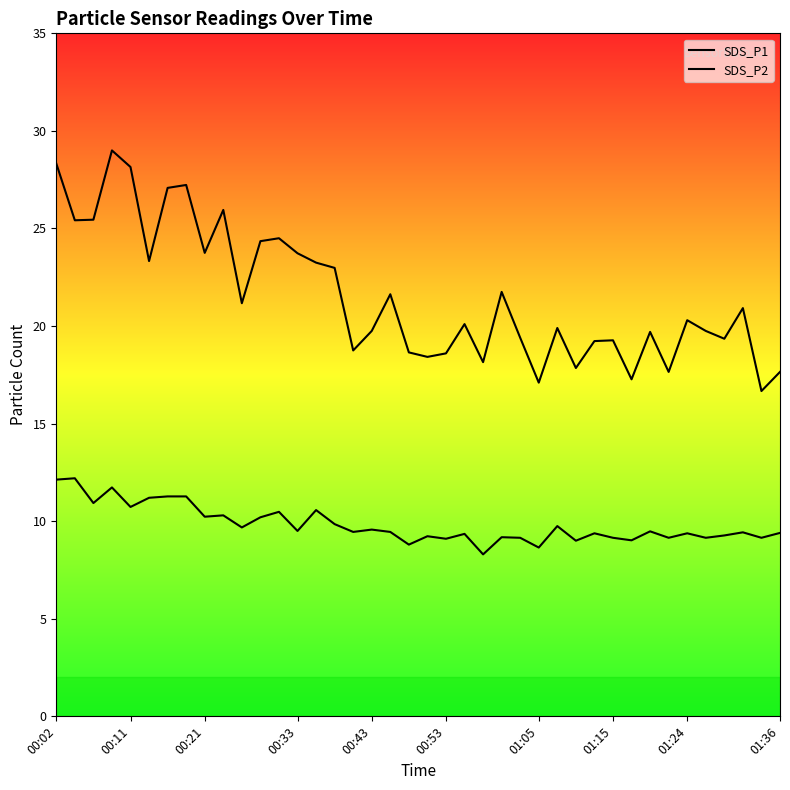

At which label does SDS_P1 first exceed 20?

00:02